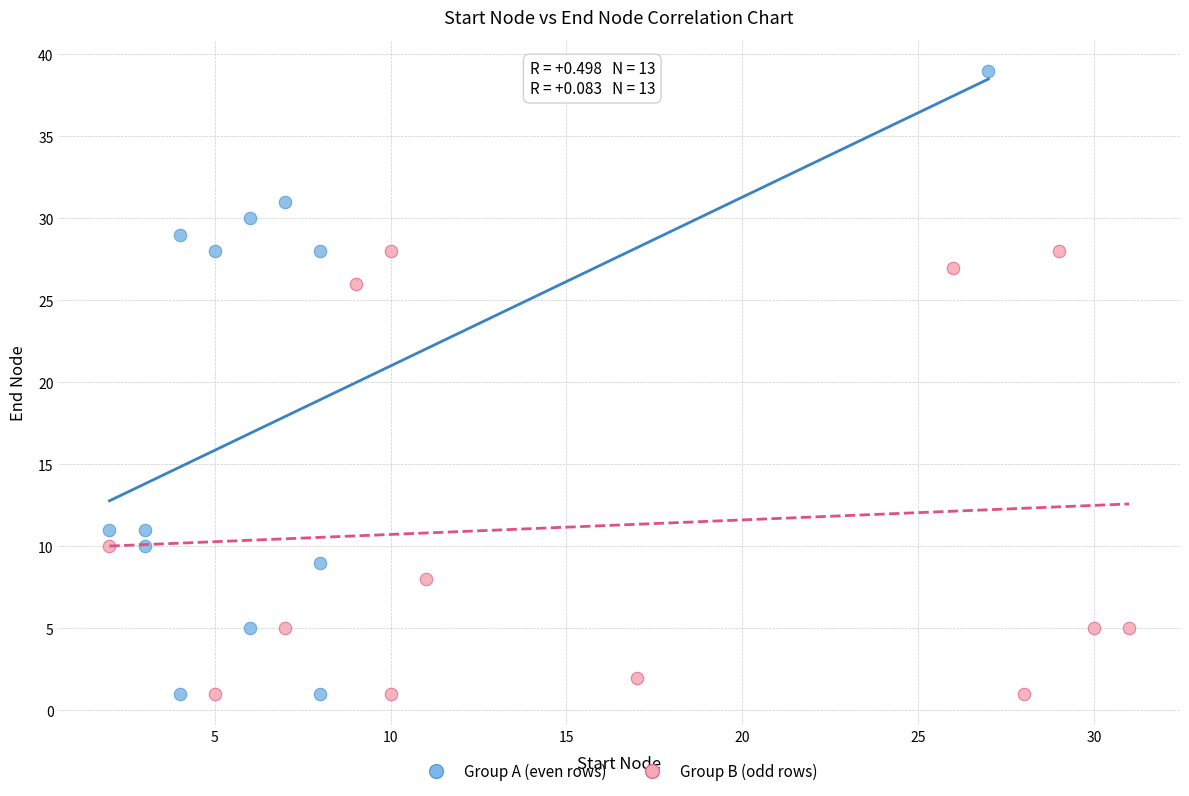

Which series contains the highest Y value?

Group A (even rows)